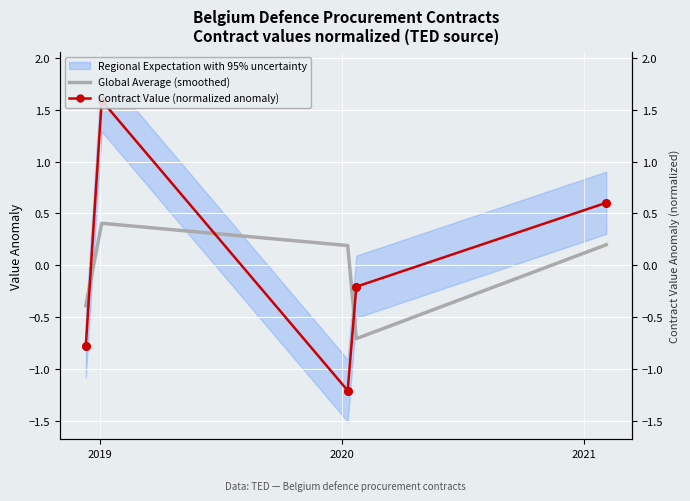

Which series reaches the minimum Y coordinate?

Contract Value (normalized anomaly)